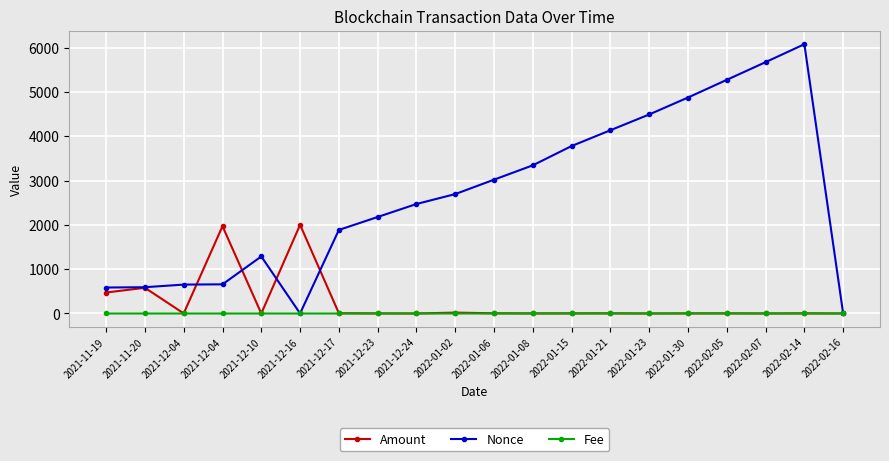

At which label does Fee reach its minimum?

2021-11-19